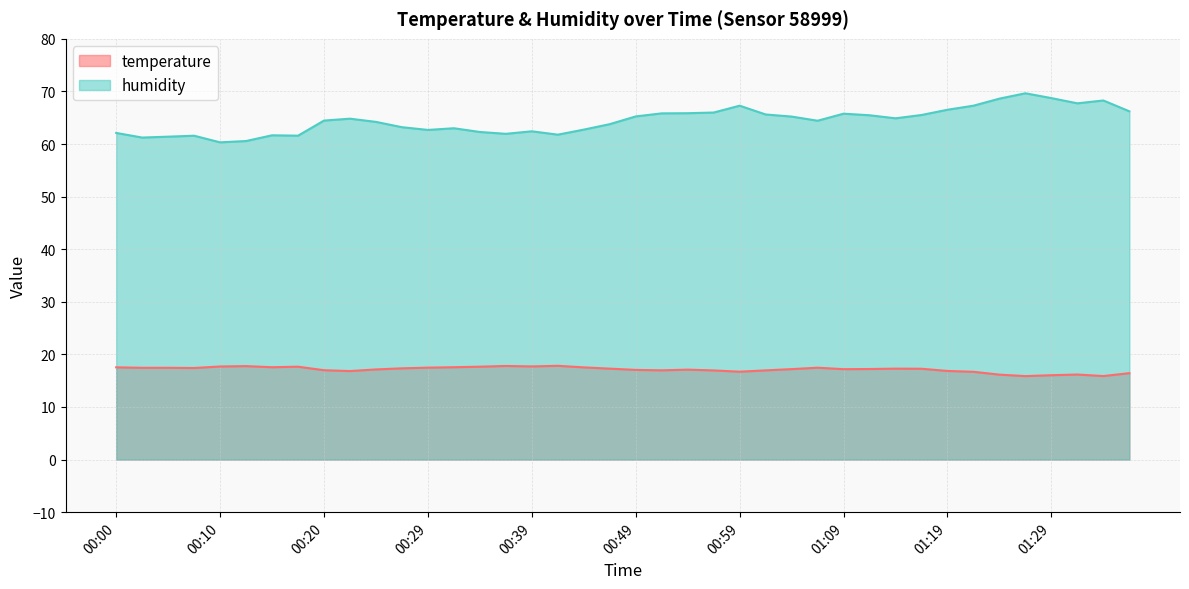

Rank the series by their average value, from highest to lowest.

humidity, temperature